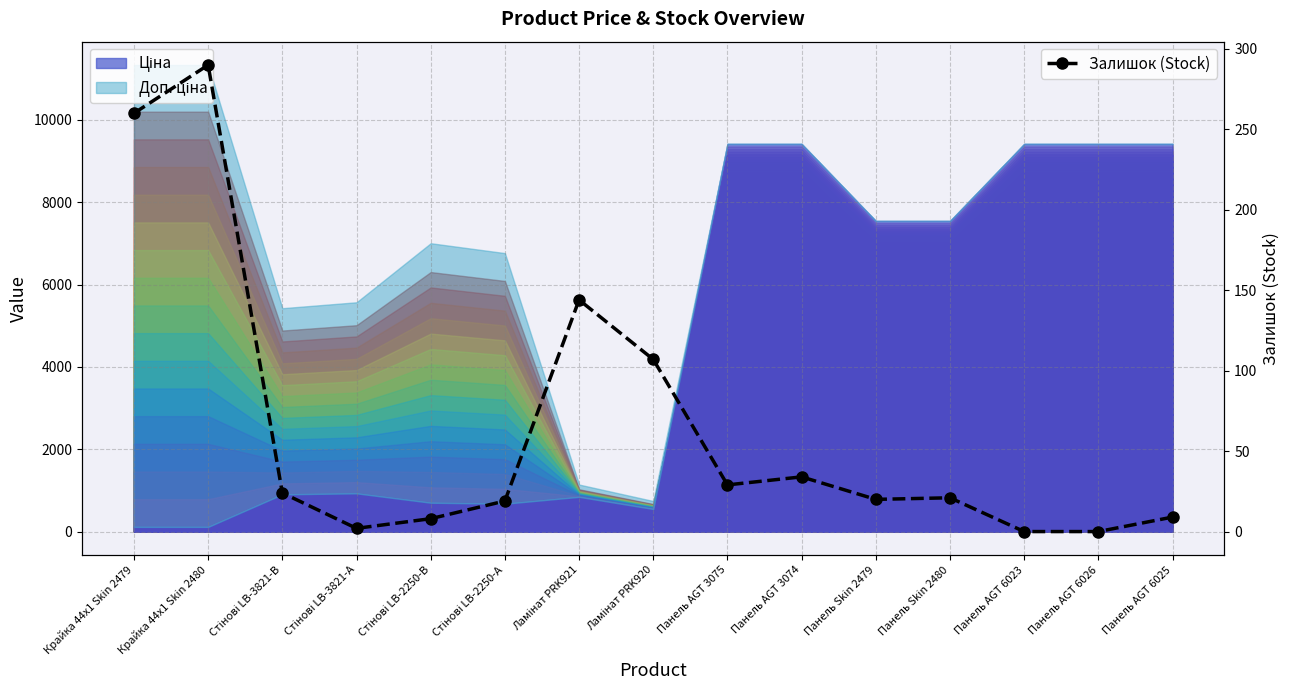

Between Панель AGT 3075 and Ламінат PRK920, which is larger?

Ламінат PRK920